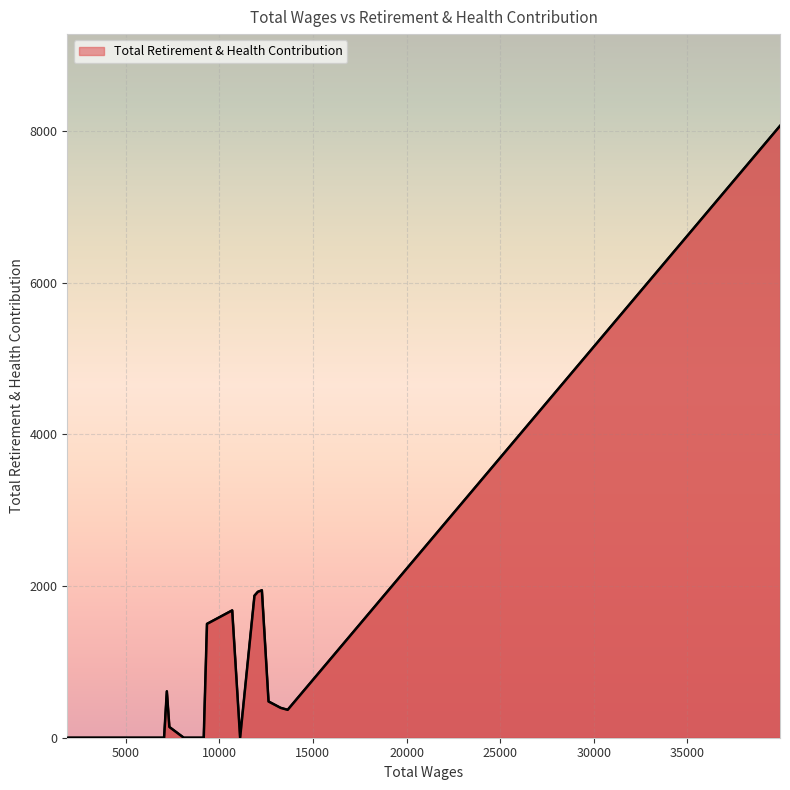

What is the maximum value shown in the chart?

8067